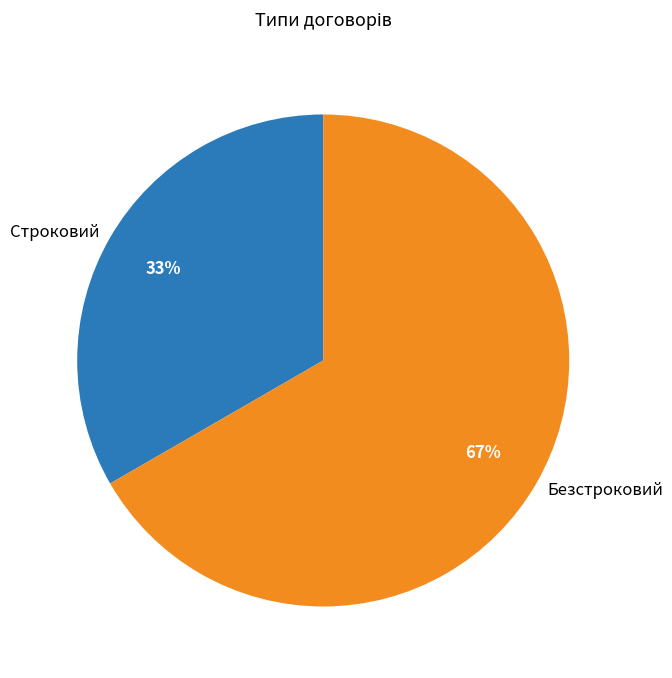

Do Безстроковий and Строковий together represent more than half of the pie?

Yes